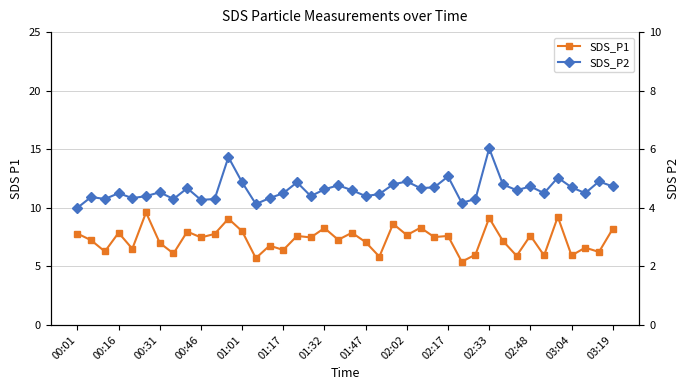

The SDS_P1 series shows 7.6 at 02:17. True or false?

True